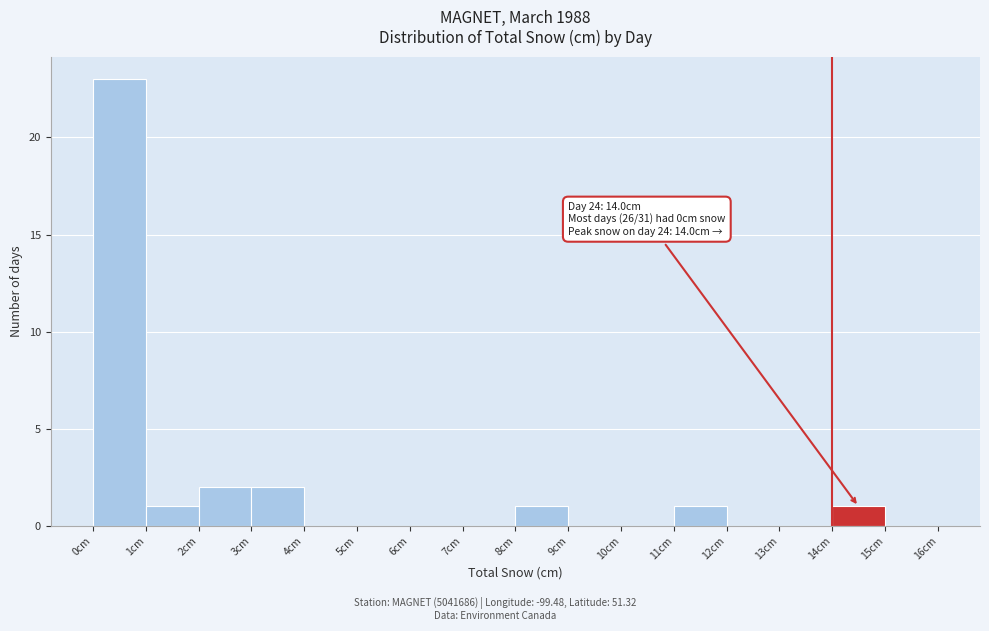

Over which range of the x-axis is the bar tallest?

0 to 1